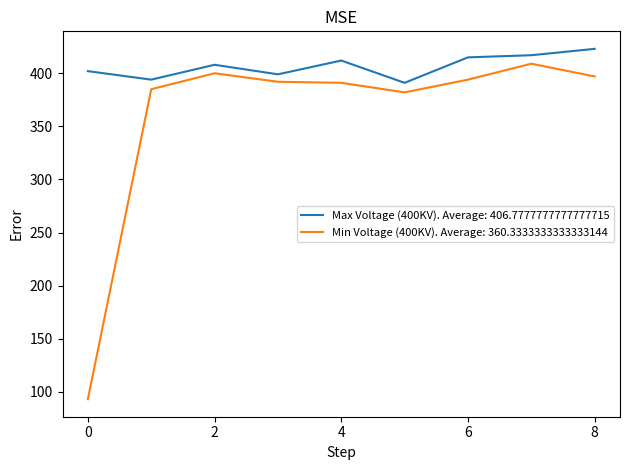

Which series has the largest range (max minus min)?

Min Voltage (400KV). Average: 360.3333333333333144